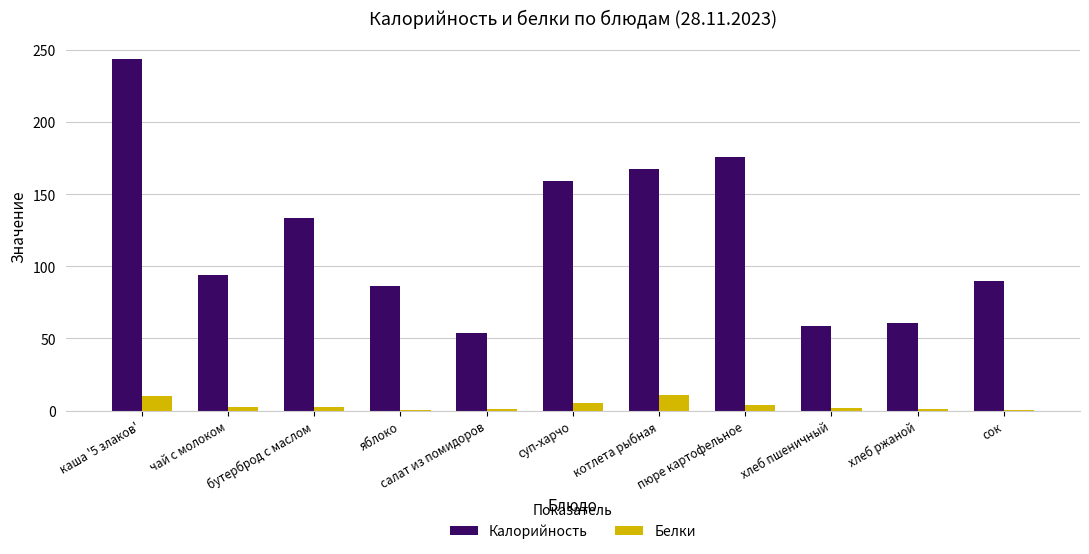

Is the value of Калорийность at бутерброд с маслом greater than the value of Белки at хлеб ржаной?

Yes